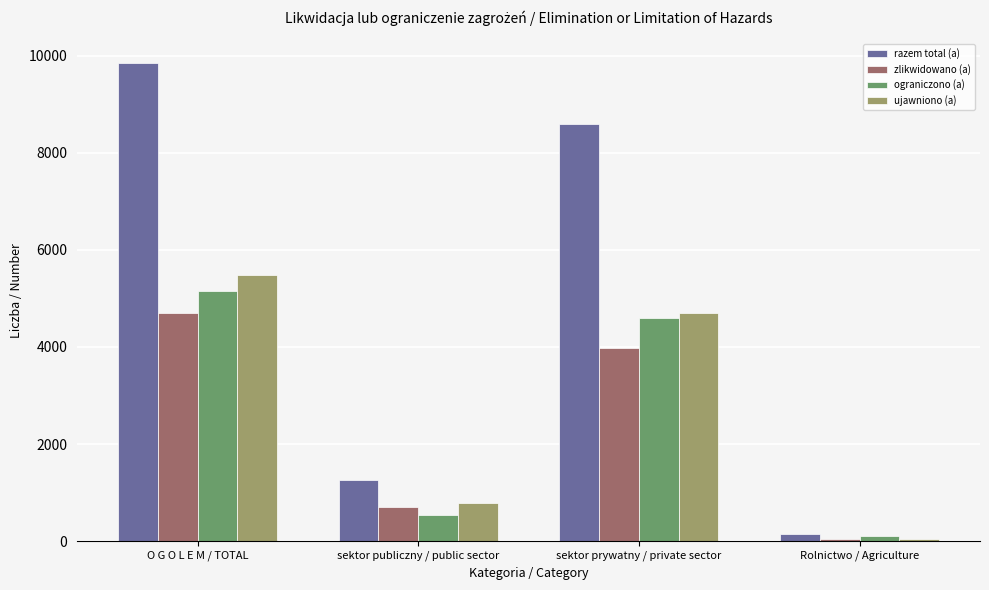

At how many categories does at least one series exceed 1581?

2